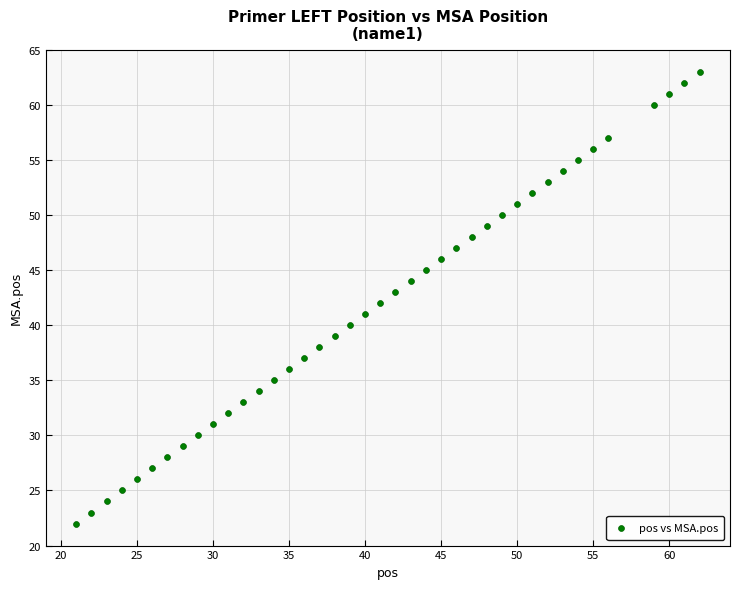

What is the range of Y values (max minus min)?

41